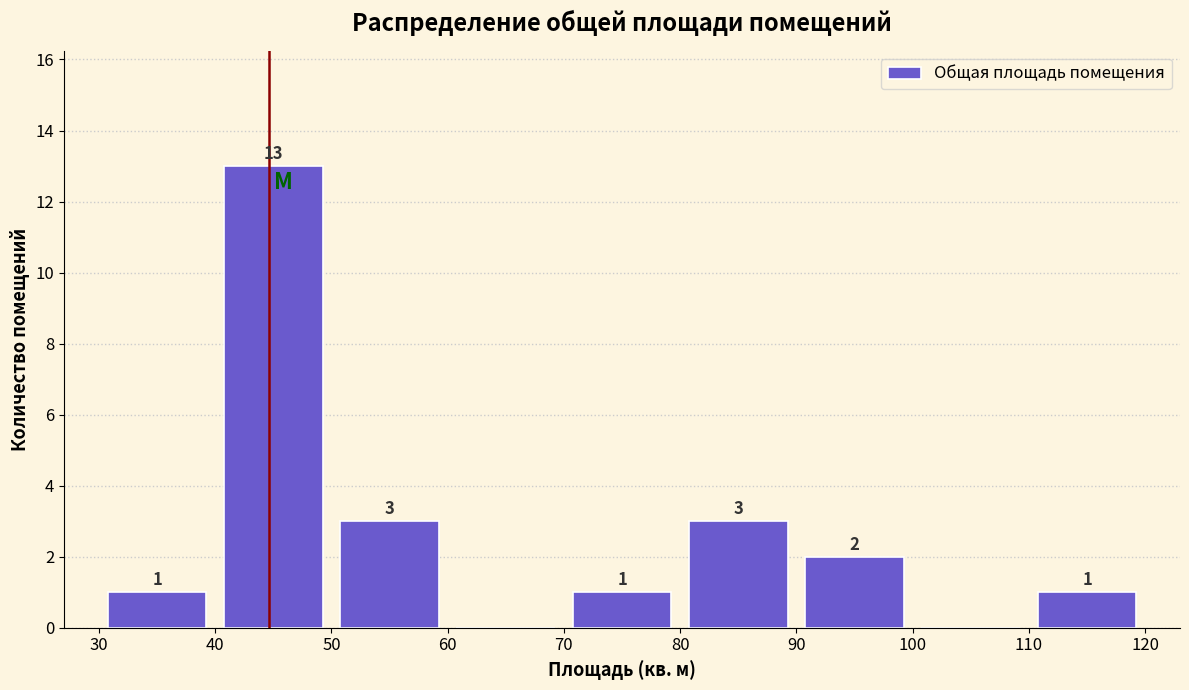

Which range on the x-axis has the tallest bar?

40 to 50